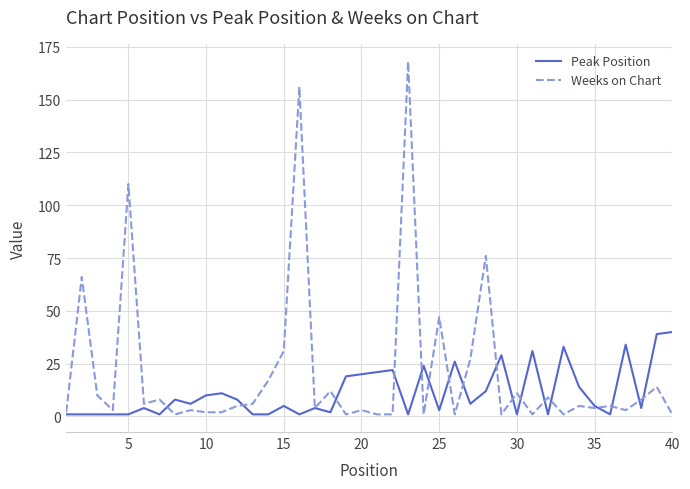

What is the sum of all Weeks on Chart values?

833